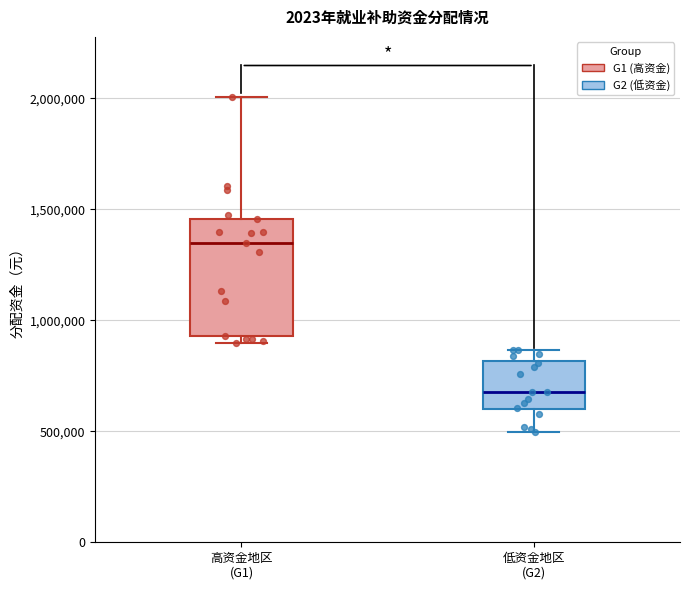

Reading left to right, transcribe this box plot: for each box, give where its median line is, the range the box spans, and where its two whiskers end, as read against the y-axis. The values are not printed on the chart, so give them approximately, as read against the axis.

高资金地区 (G1): median 1350000, box 950000 to 1450000, whiskers 900000 to 2000000
低资金地区 (G2): median 700000, box 600000 to 800000, whiskers 500000 to 850000